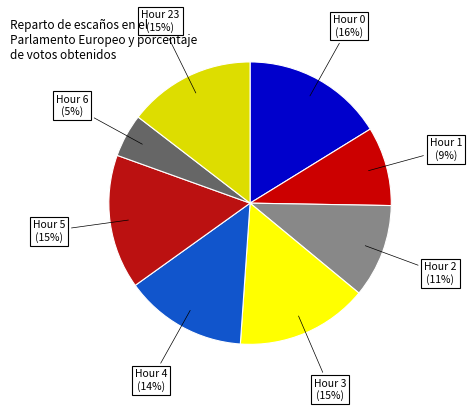

To the nearest percent, what is the combined percentage of Hour 1 and Hour 5?

24%